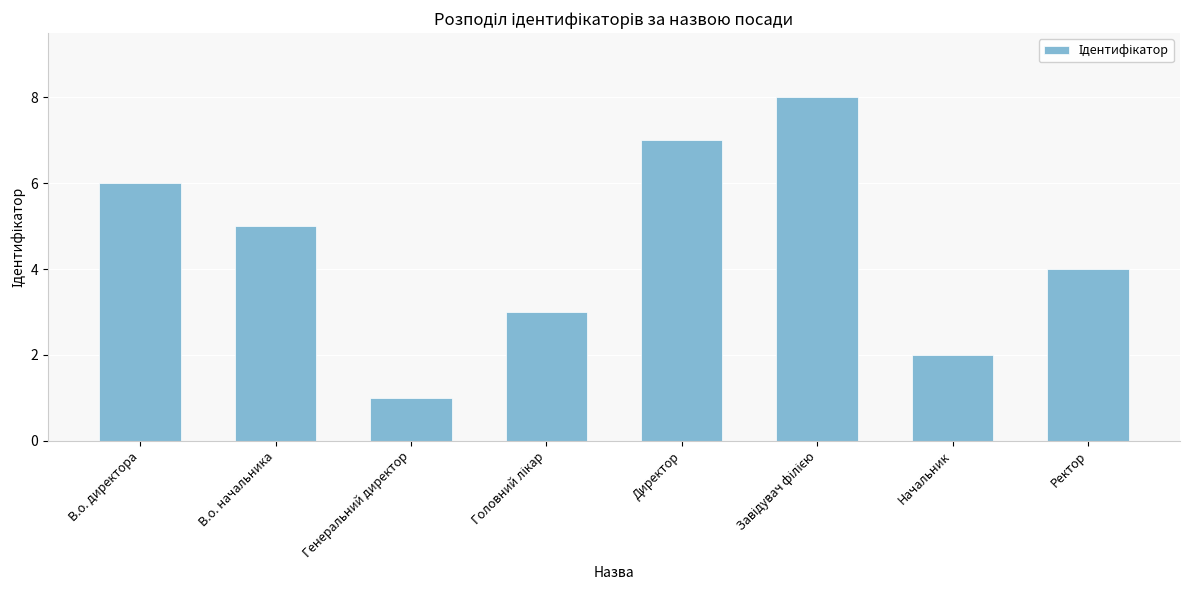

What is the difference between the second highest and minimum values?

6